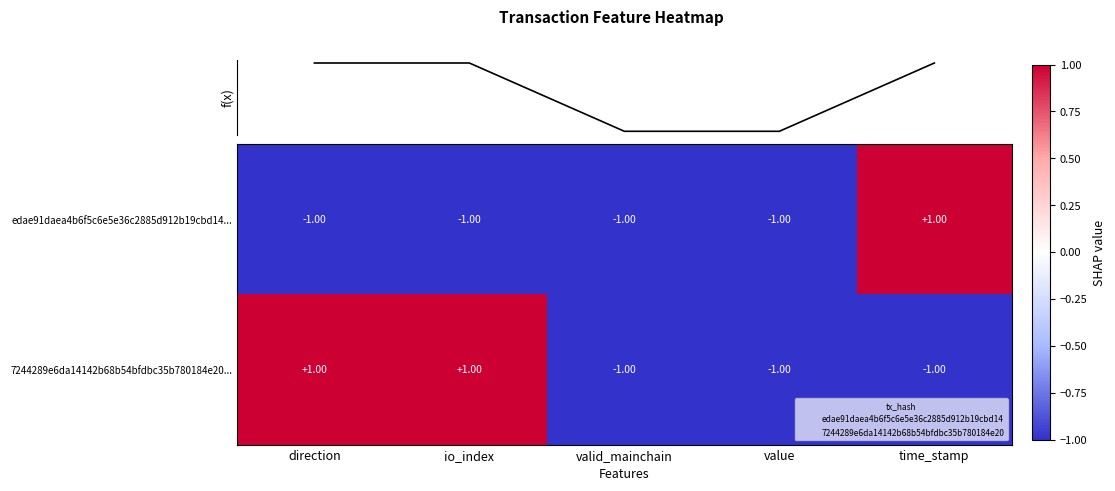

At which category does the chart reach its minimum across all series?

direction